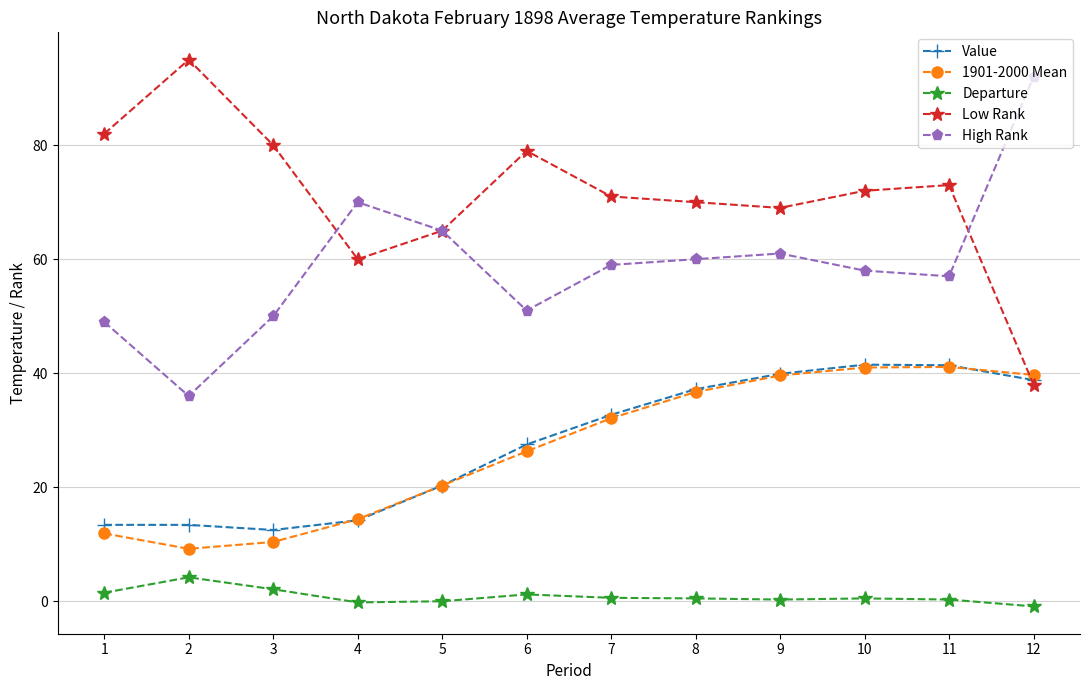

What is the maximum value shown in the chart?

95.0